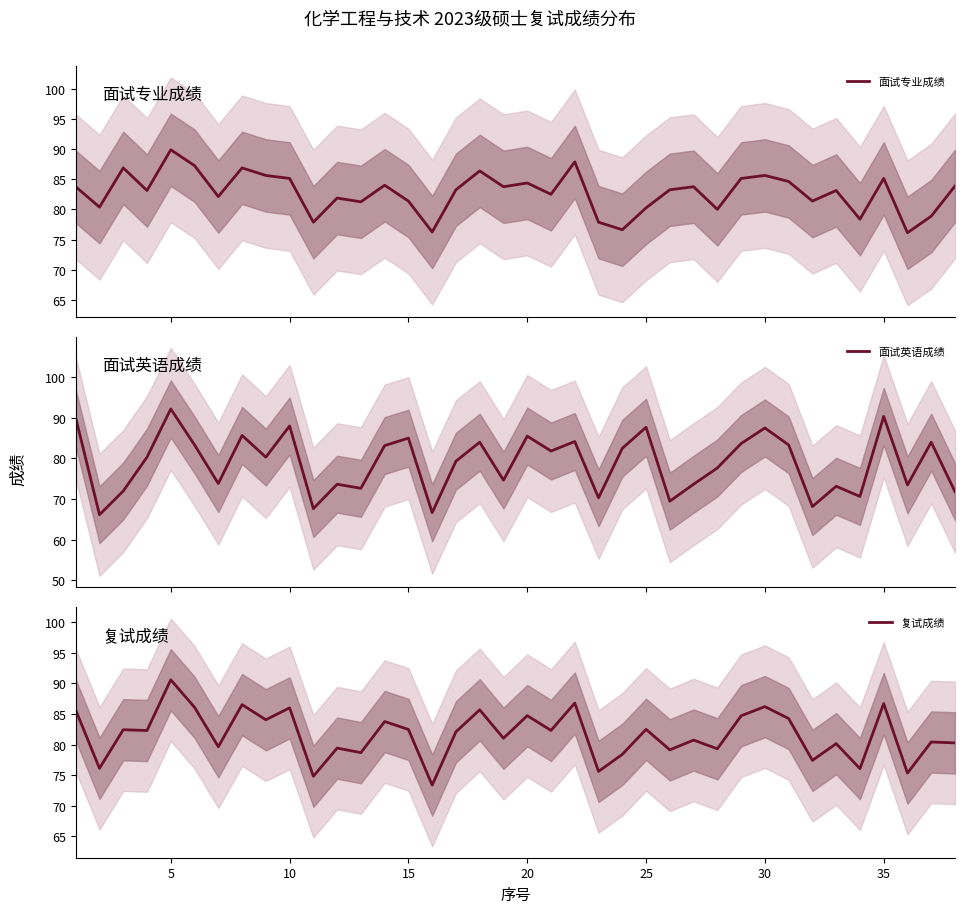

What is the highest value of the 复试成绩 series?

90.6